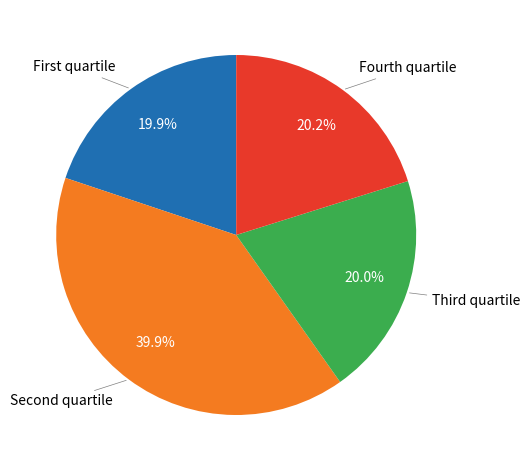

Count the number of slices in the pie.

4